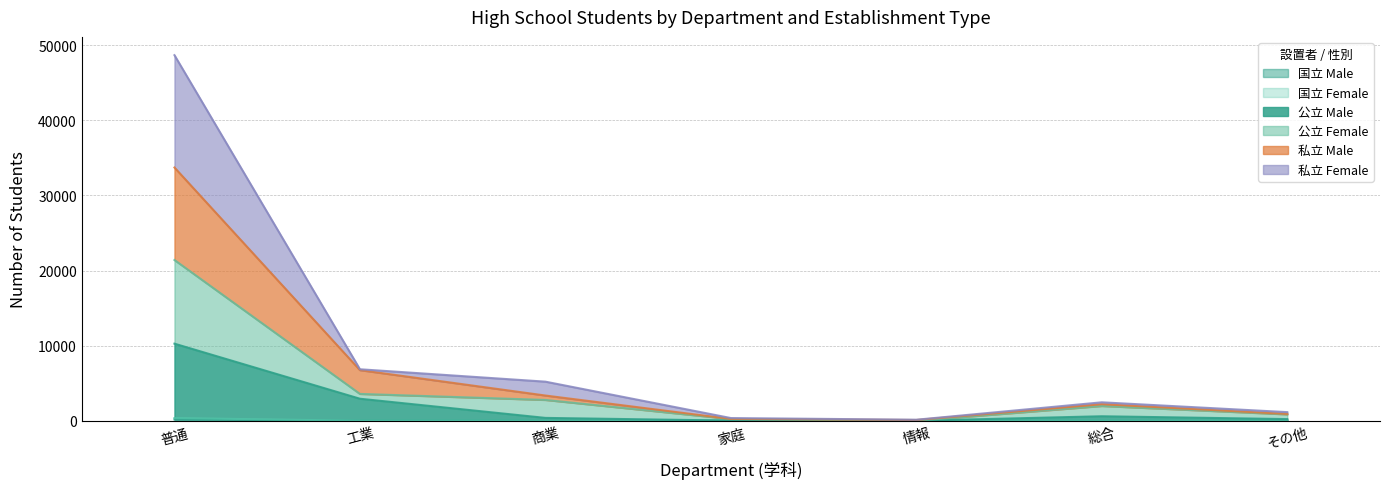

List the labels in order of 私立_男 value, largest first.

普通, 工業, 商業, 総合, その他, 家庭, 情報